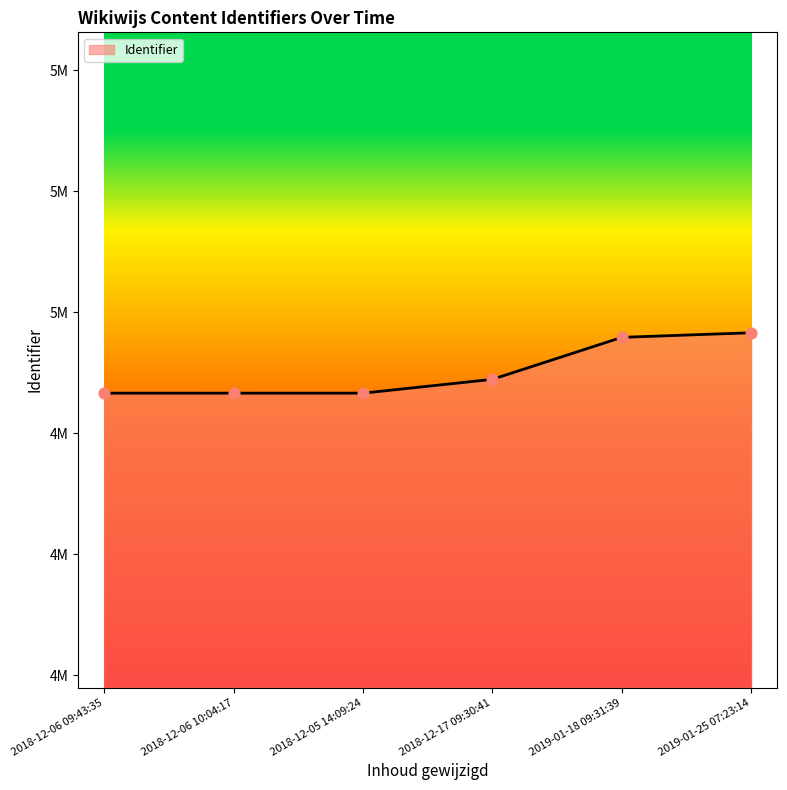

Approximately how many times larger is the value at 2018-12-17 09:30:41 compared to 2019-01-18 09:31:39?

1.0